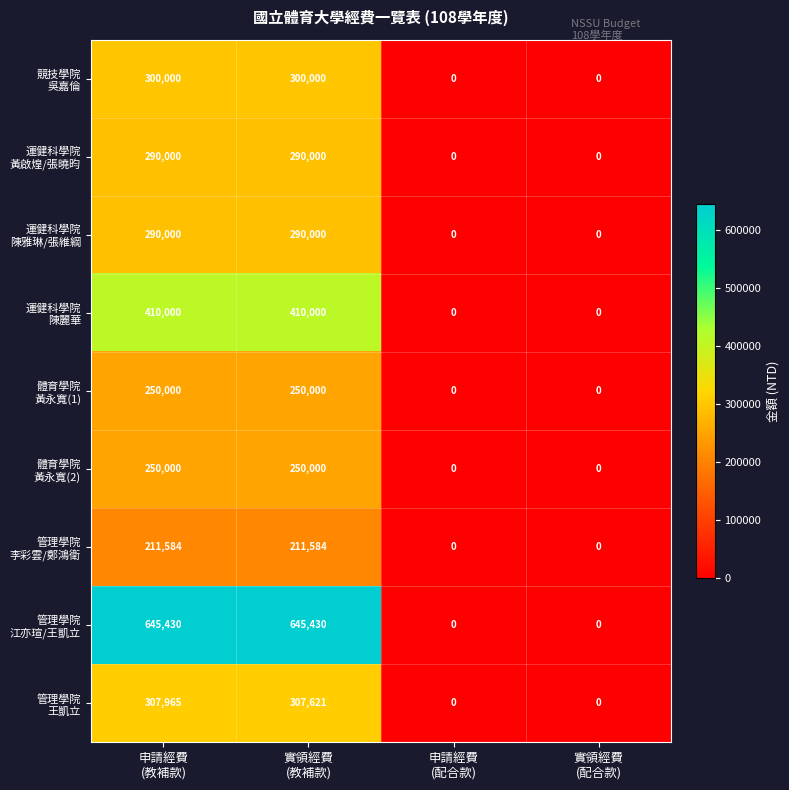

How many series are shown in this chart?

9